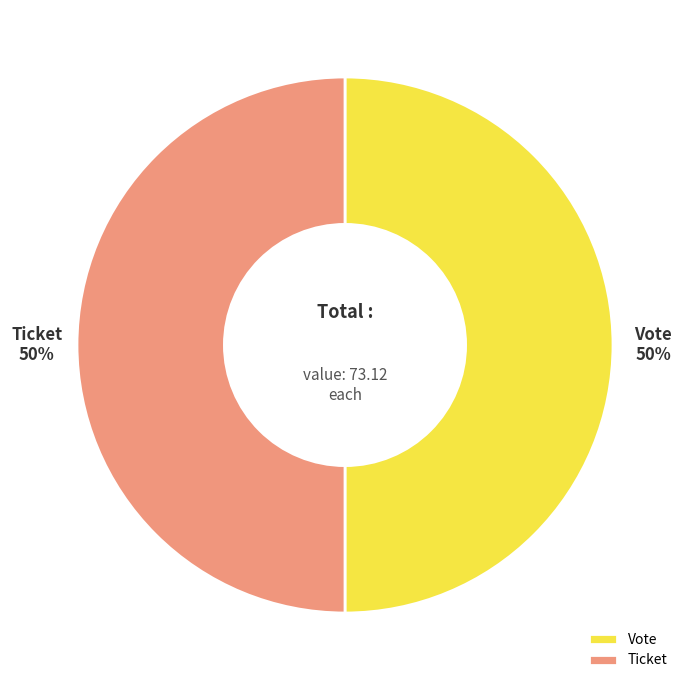

To the nearest percent, what is the combined percentage of Ticket and Vote?

100%